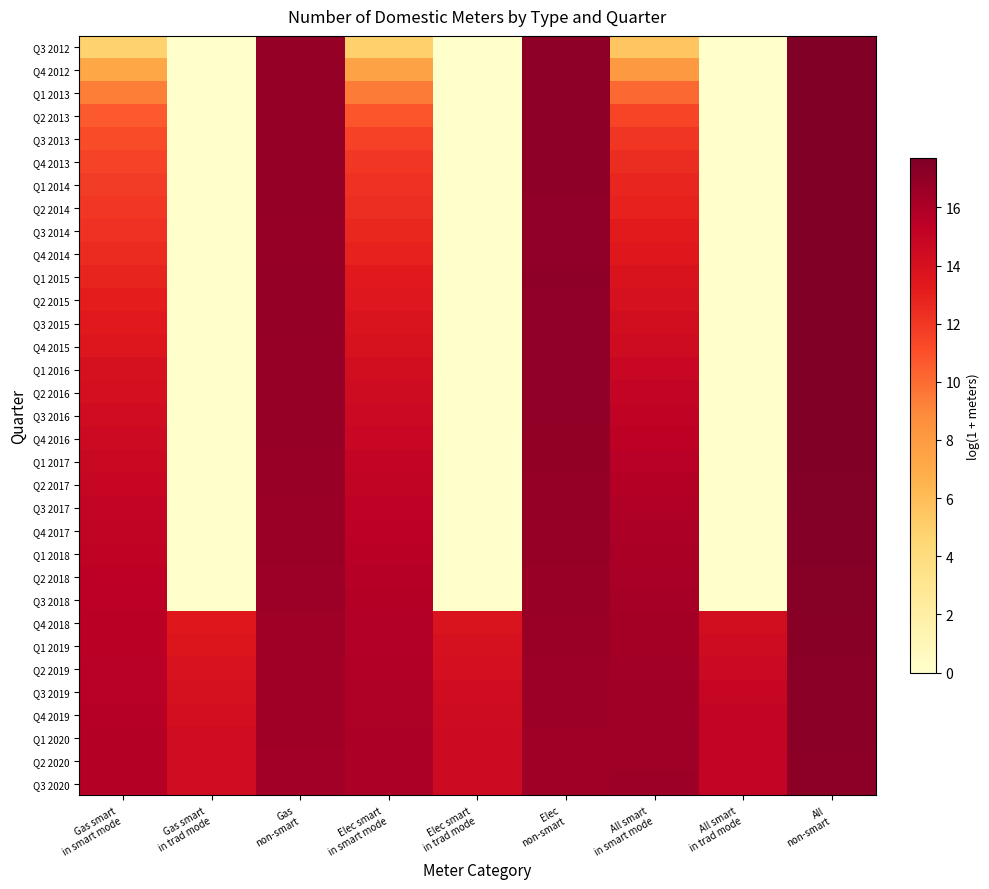

At which category is the sum across all series the highest?

All
non-smart